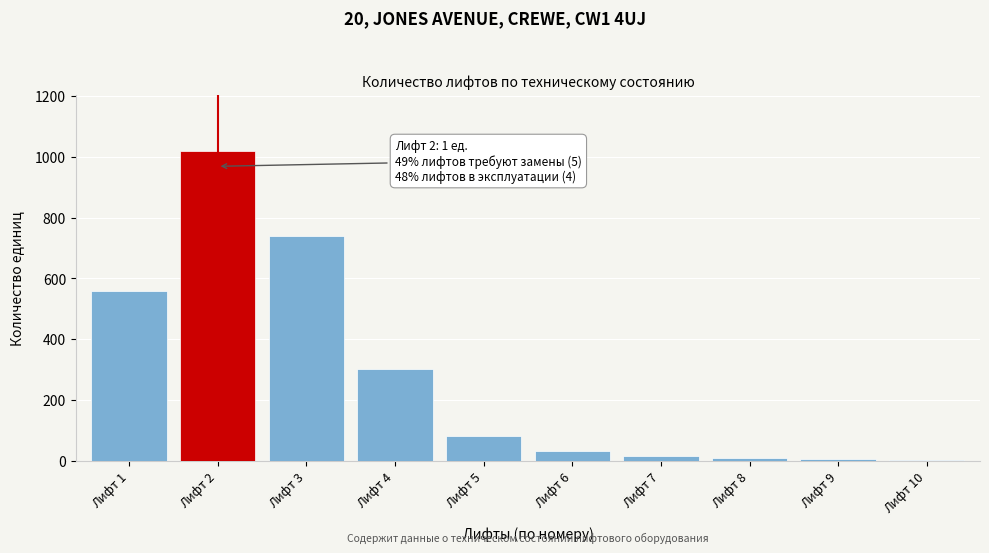

What is the sum of all values?

2759